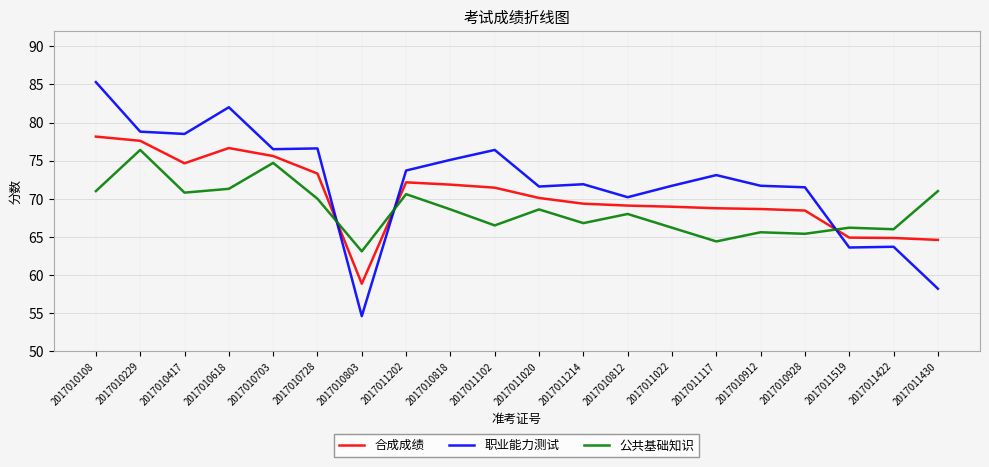

Which label corresponds to the largest value in the chart?

2017010108